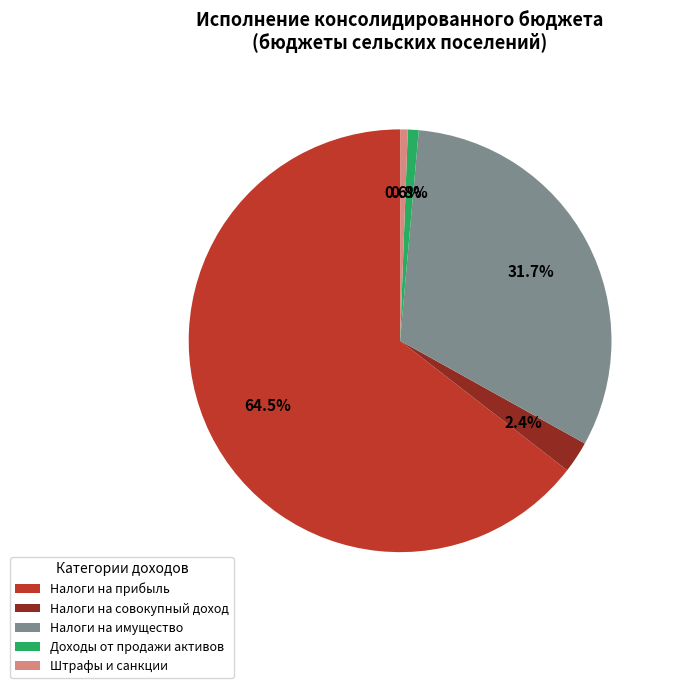

Which category has the biggest portion of the pie?

Налоги на прибыль